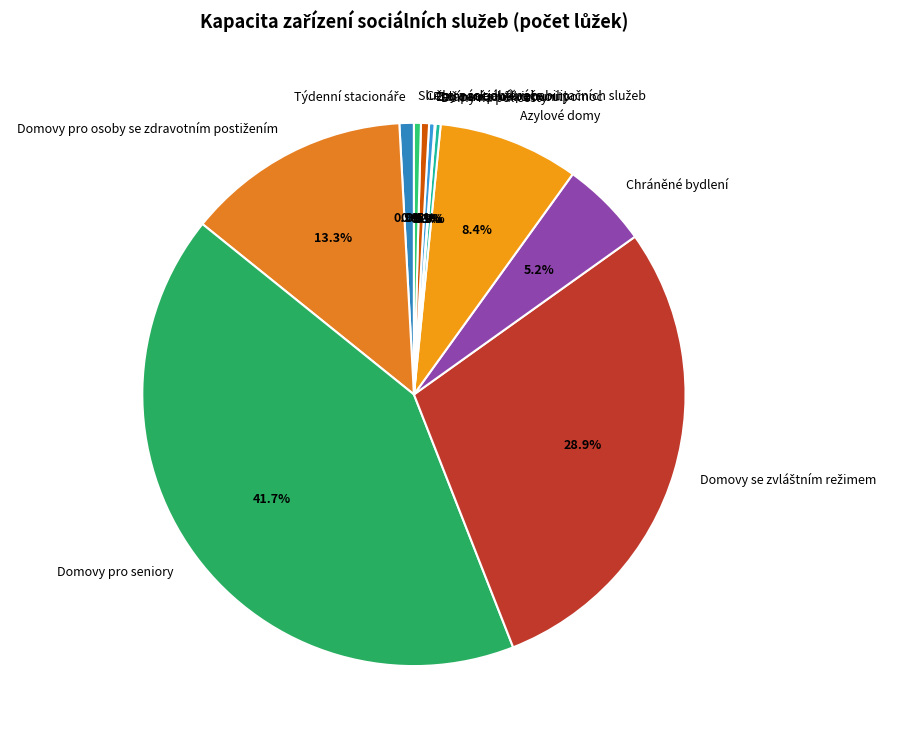

Is there a majority slice in this chart?

No